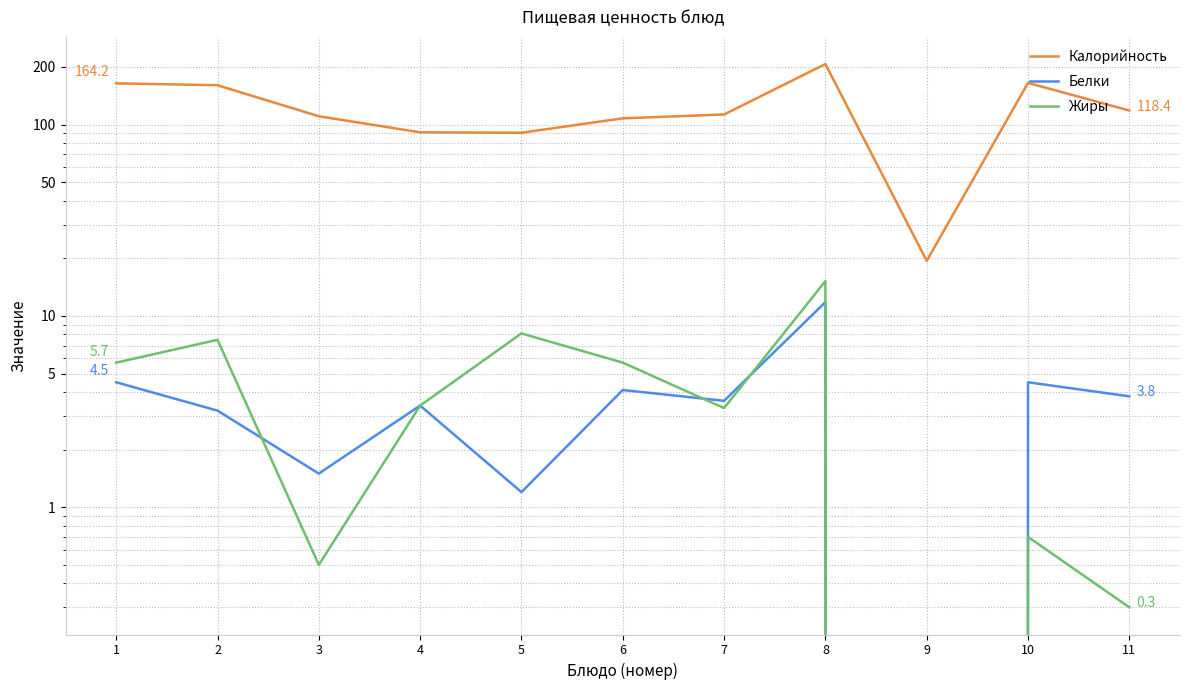

Read the Белки value at 5.

1.2